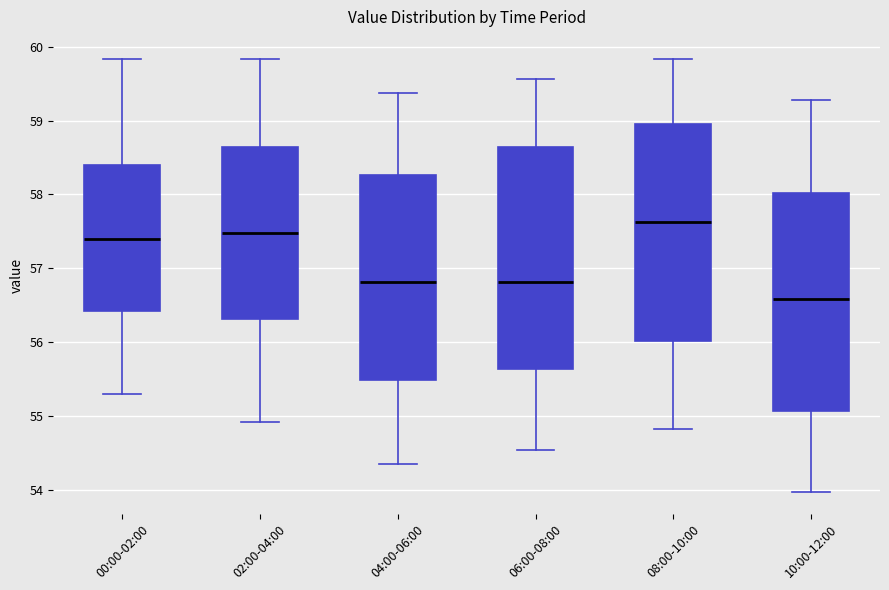

Reading left to right, transcribe this box plot: for each box, give where its median line is, the range the box spans, and where its two whiskers end, as read against the y-axis. The values are not printed on the chart, so give them approximately, as read against the axis.

00:00-02:00: median 57.4, box 56.4 to 58.4, whiskers 55.3 to 59.8
02:00-04:00: median 57.5, box 56.3 to 58.6, whiskers 54.9 to 59.8
04:00-06:00: median 56.8, box 55.5 to 58.3, whiskers 54.4 to 59.4
06:00-08:00: median 56.8, box 55.6 to 58.6, whiskers 54.5 to 59.6
08:00-10:00: median 57.6, box 56.0 to 58.9, whiskers 54.8 to 59.8
10:00-12:00: median 56.6, box 55.1 to 58.0, whiskers 54.0 to 59.3